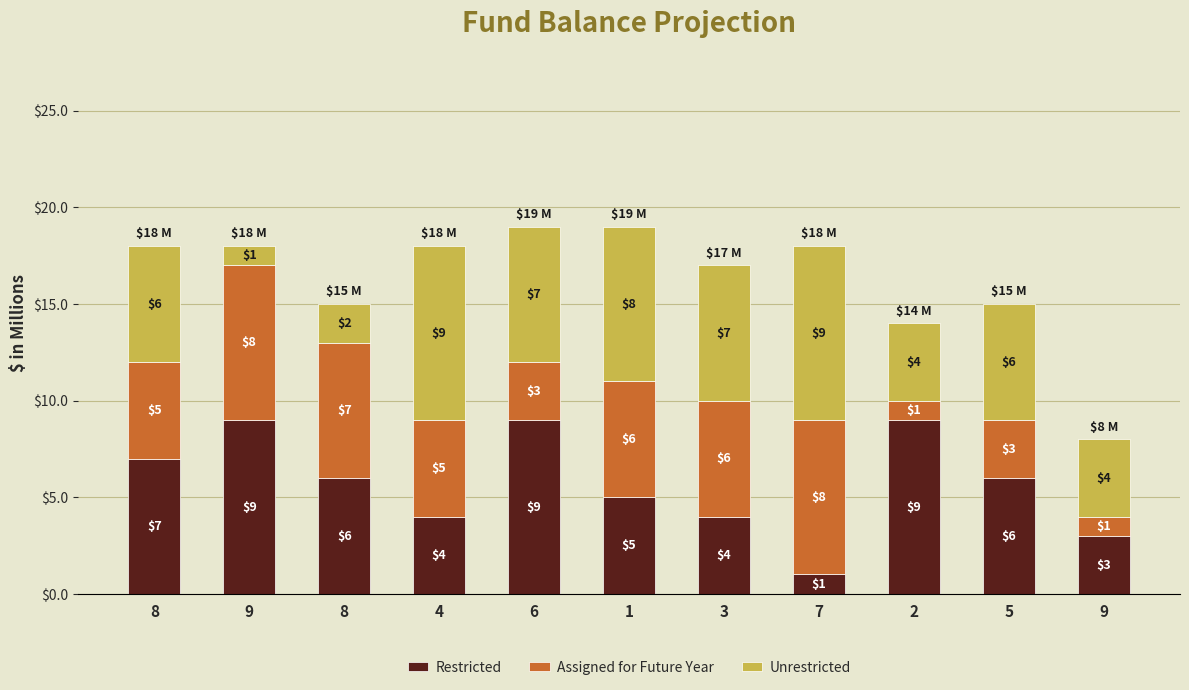

Count the number of data series in this chart.

3